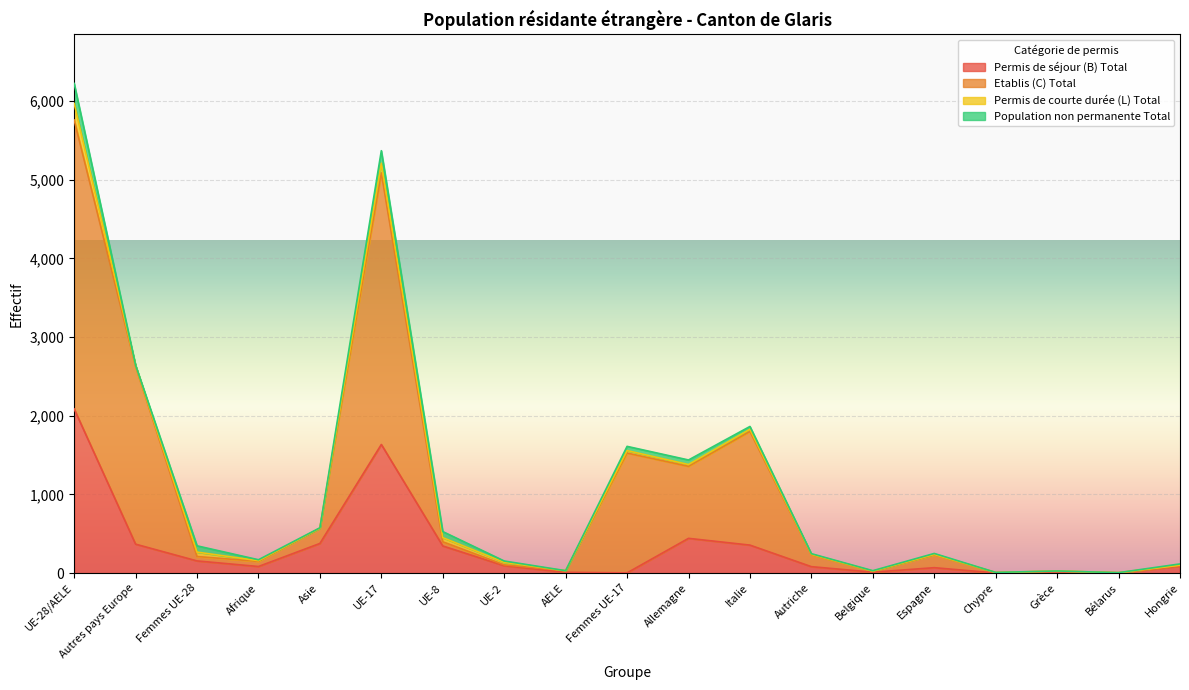

What position from the right is UE-28/AELE?

19